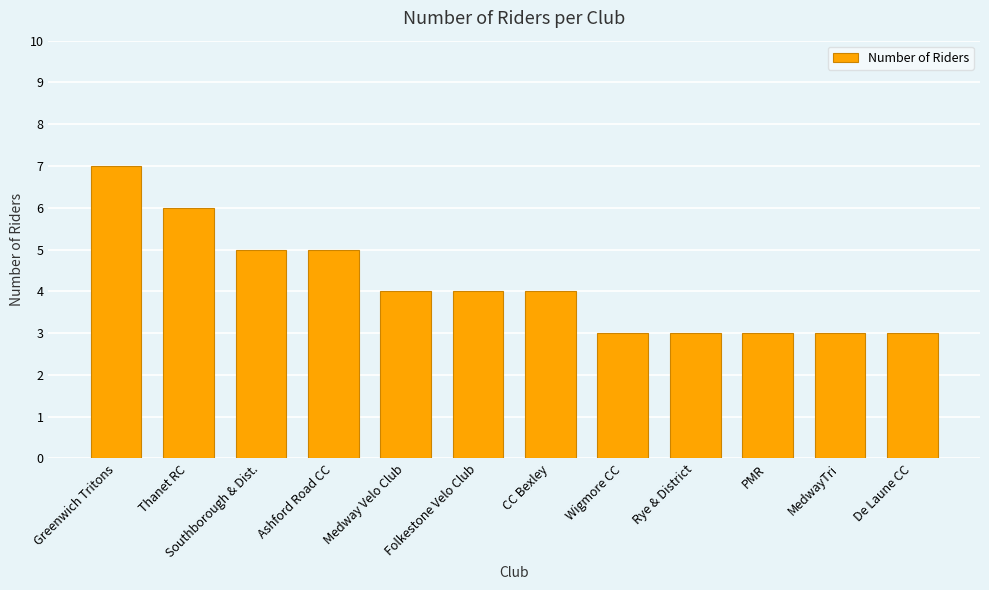

Count the number of data series in this chart.

1